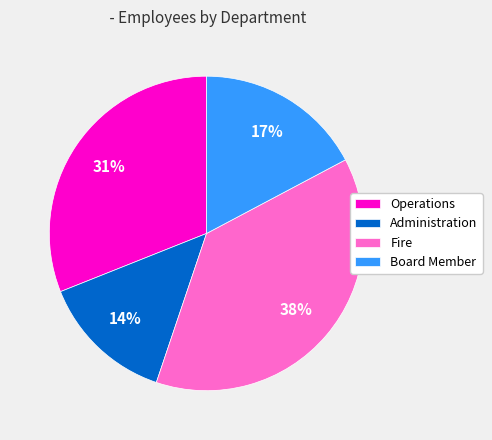

Is the sum of Board Member and Operations greater than half?

No